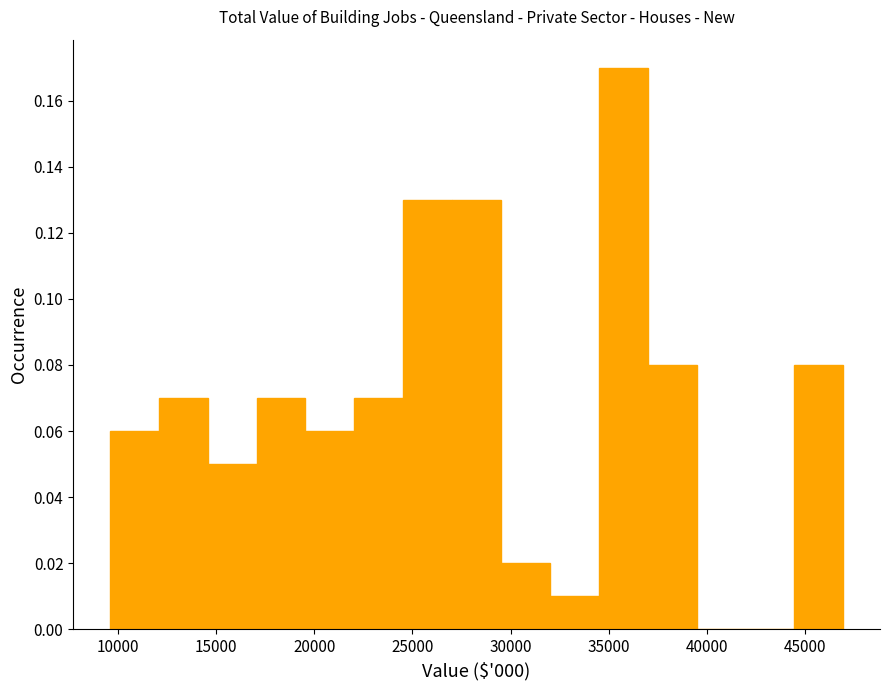

How tall is the bar that spans 12000 to 14500 on the x-axis? Neither the bar edges nor the heights are printed on the chart, so give them approximately, as read against the axes.

0.07